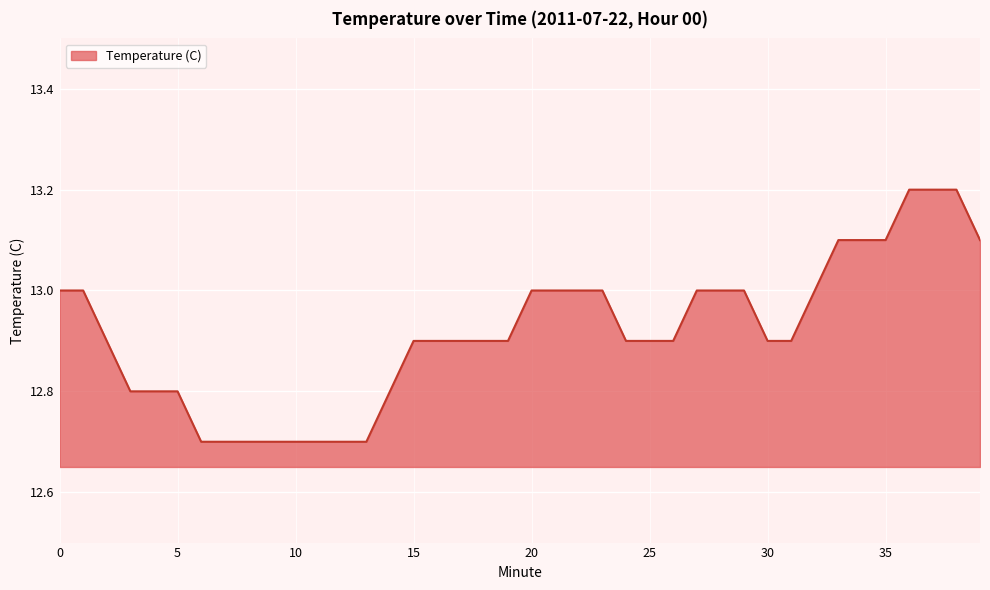

What is the maximum value shown in the chart?

13.2